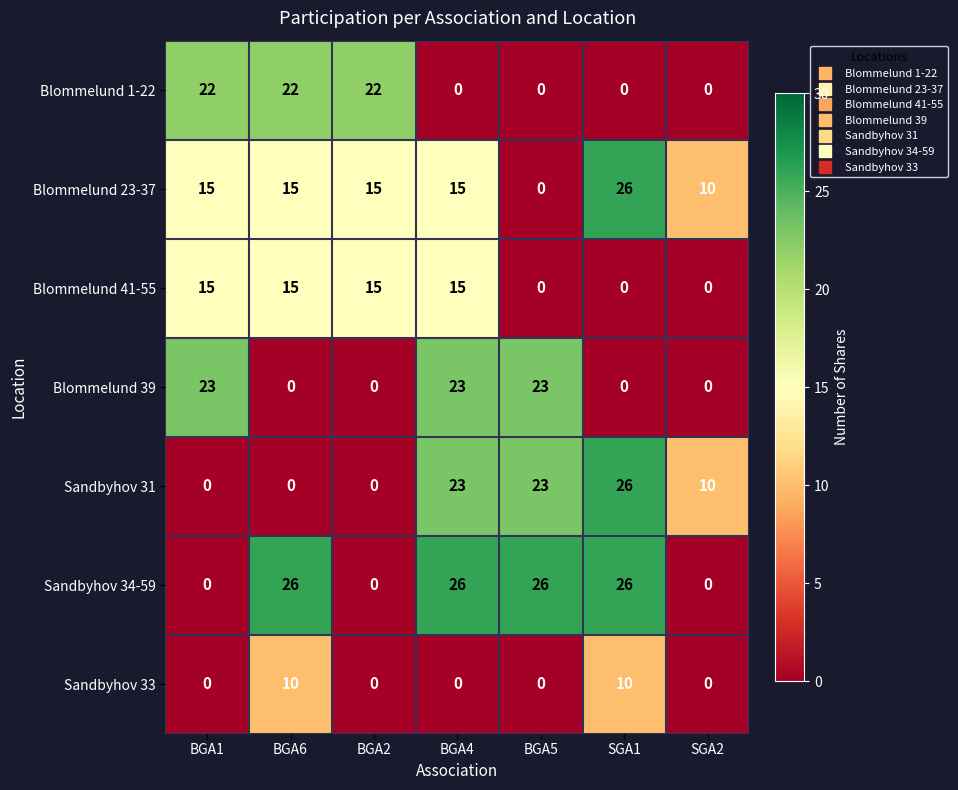

The Blommelund 41-55 series shows -9 at SGA1. True or false?

False